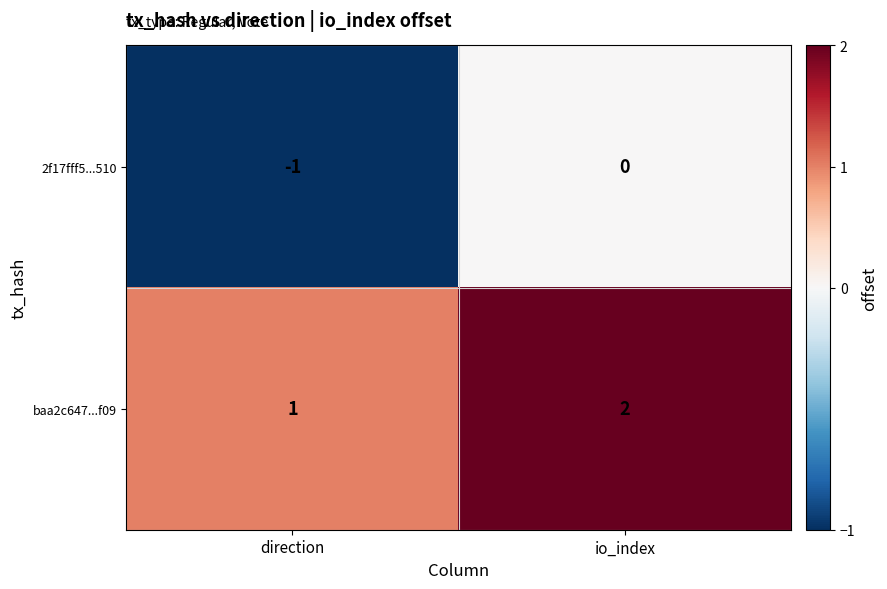

Is the value of baa2c647...f09 at direction greater than the value of 2f17fff5...510 at io_index?

Yes